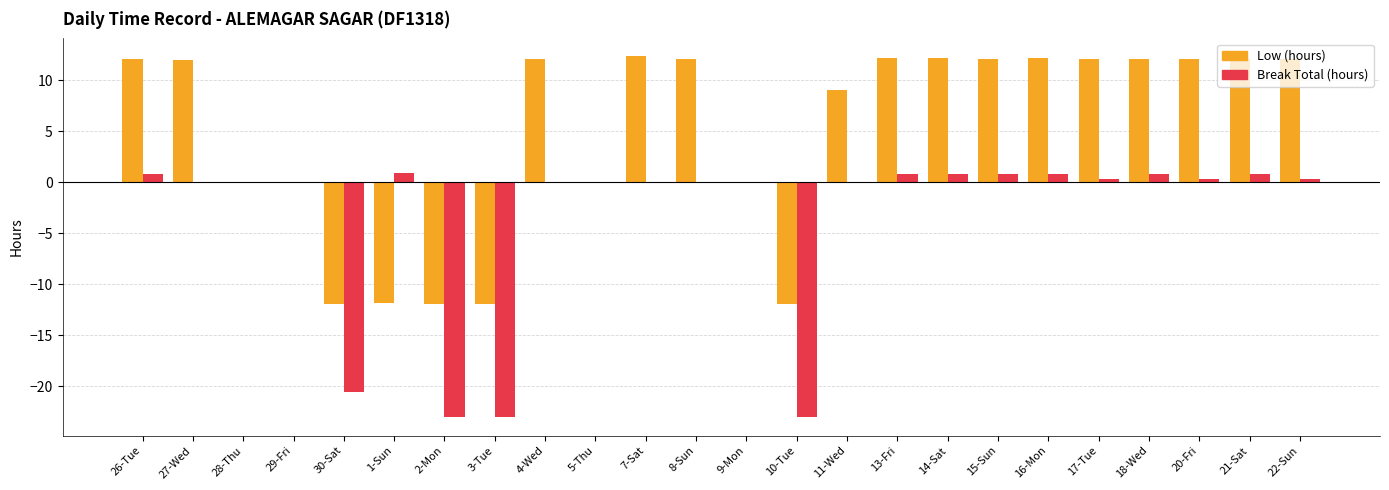

What is the total value across all series at 1-Sun?

-10.9